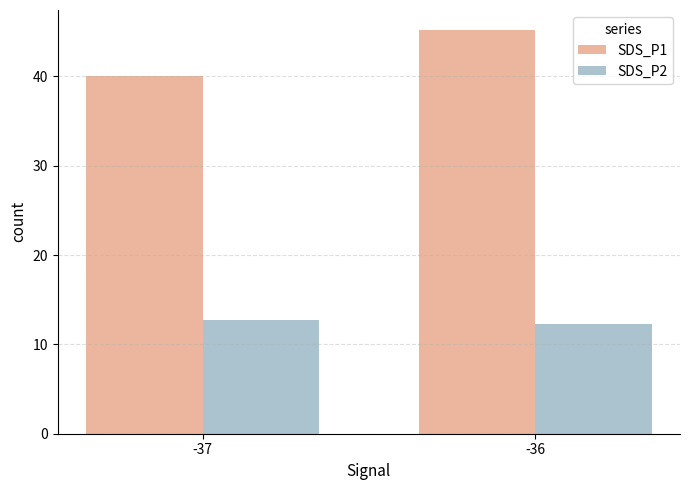

What is the total value across all series at -37?

52.8